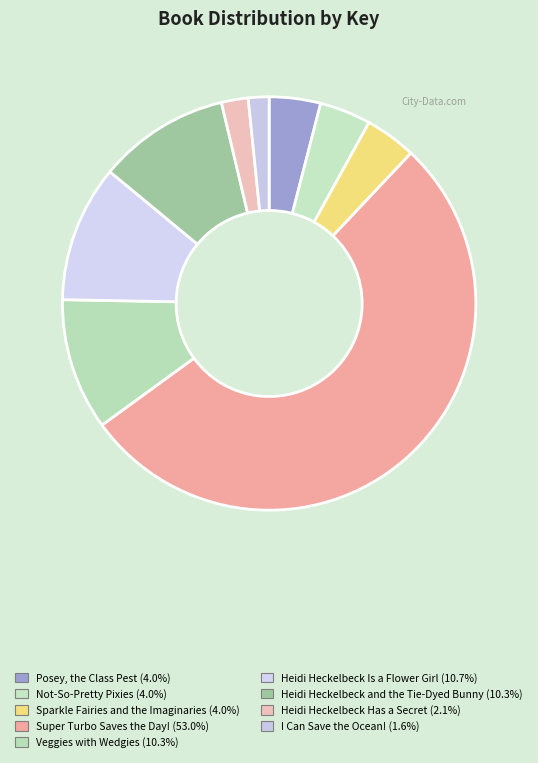

To the nearest percent, what percentage of the pie is I Can Save the Ocean!?

2%